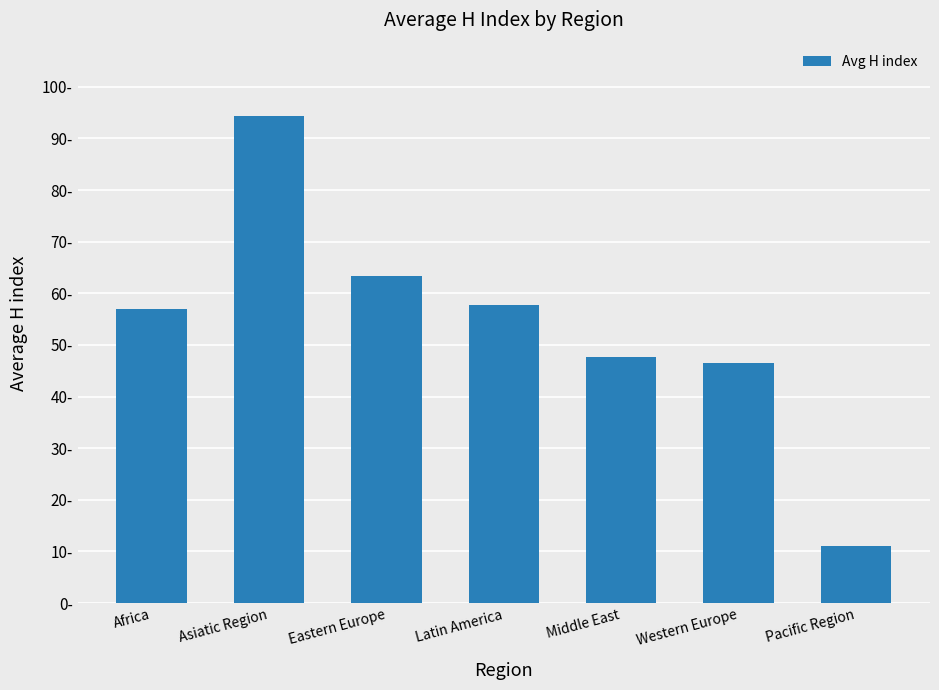

What is the smallest value displayed?

11.0